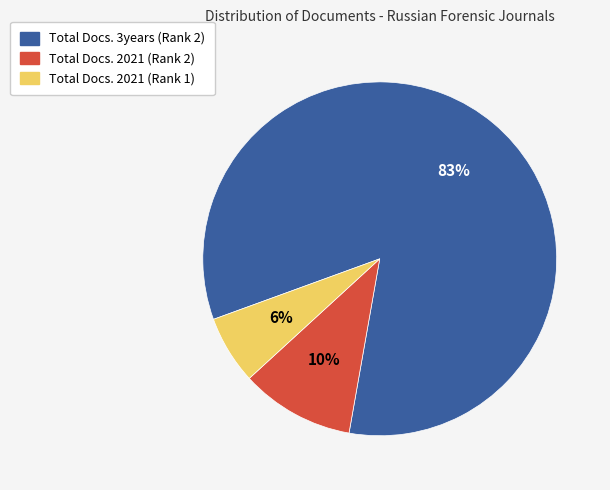

Is there a majority slice in this chart?

Yes